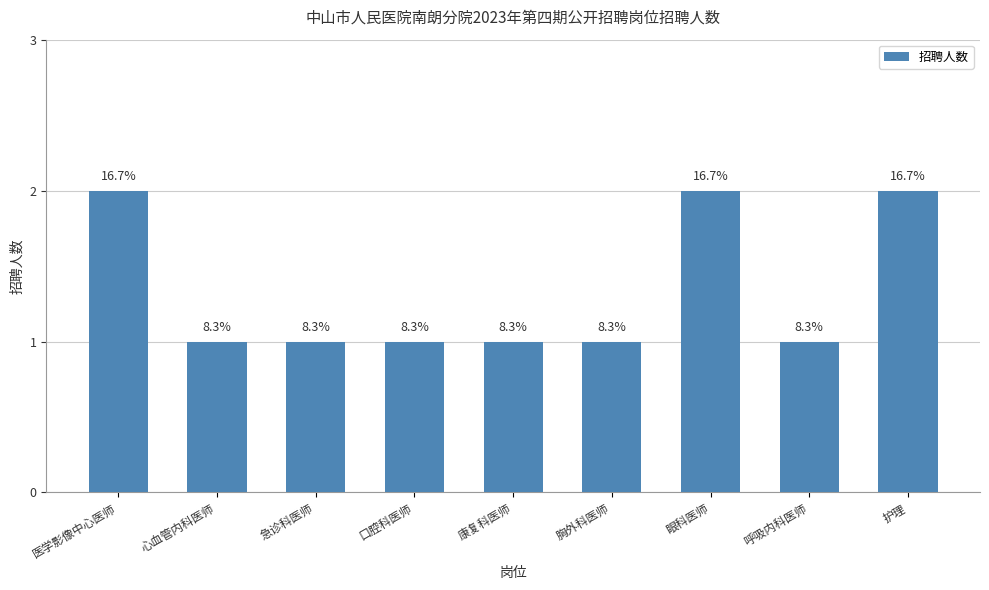

Are the bars horizontal?

No